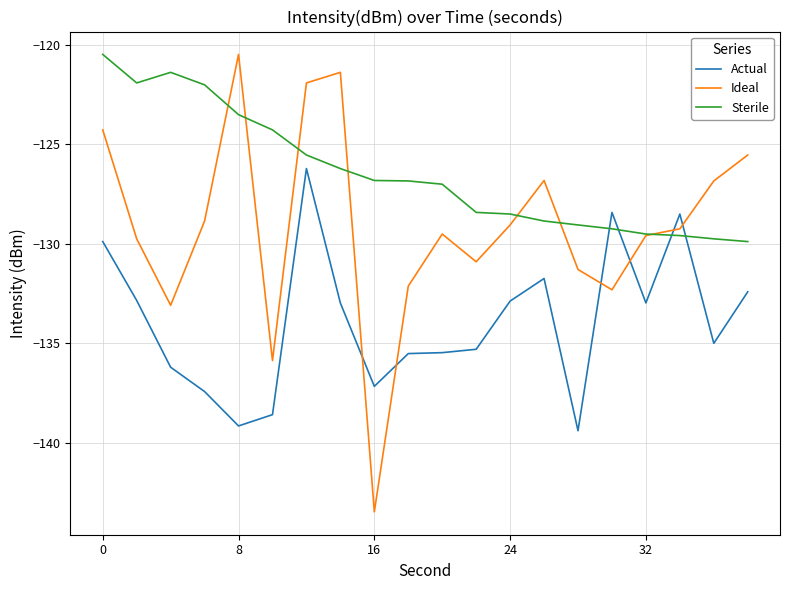

How many categories are shown in the chart?

20